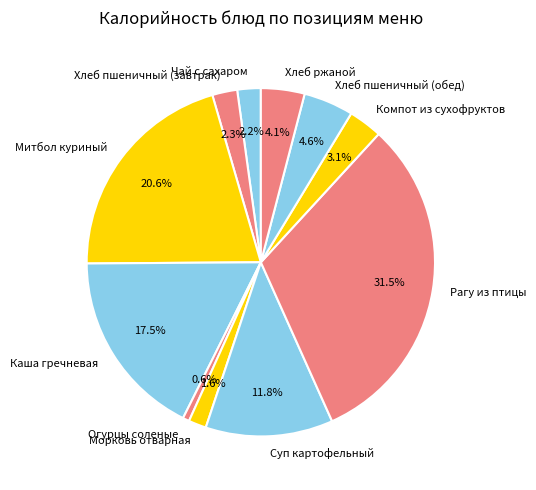

True or false: Хлеб пшеничный (завтрак) accounts for 2% of the total.

True